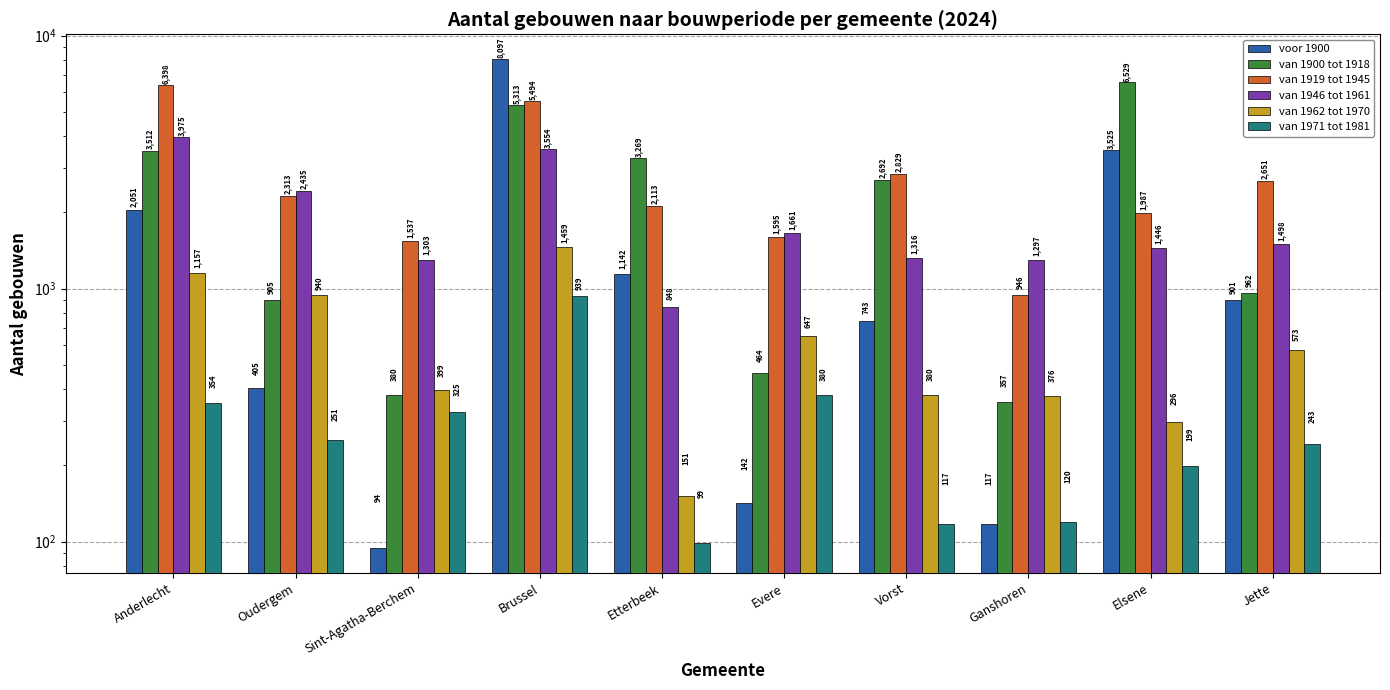

Which category has the lowest value in the van 1946 tot 1961 series?

Etterbeek